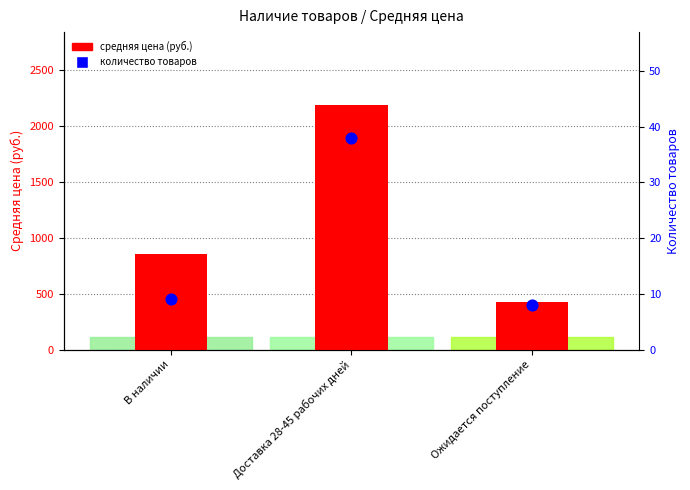

What is the total value across all series at Ожидается поступление?

435.8